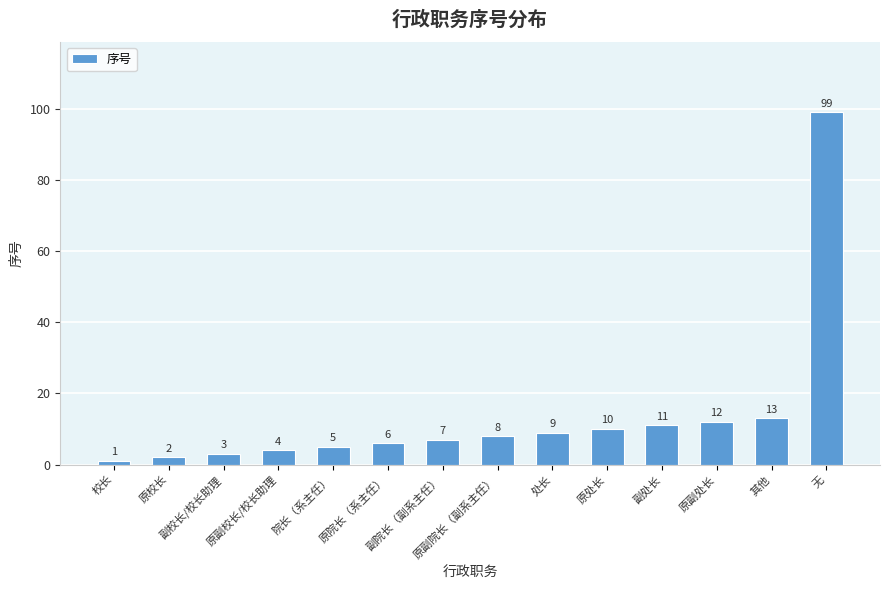

What is the sum of all values?

190